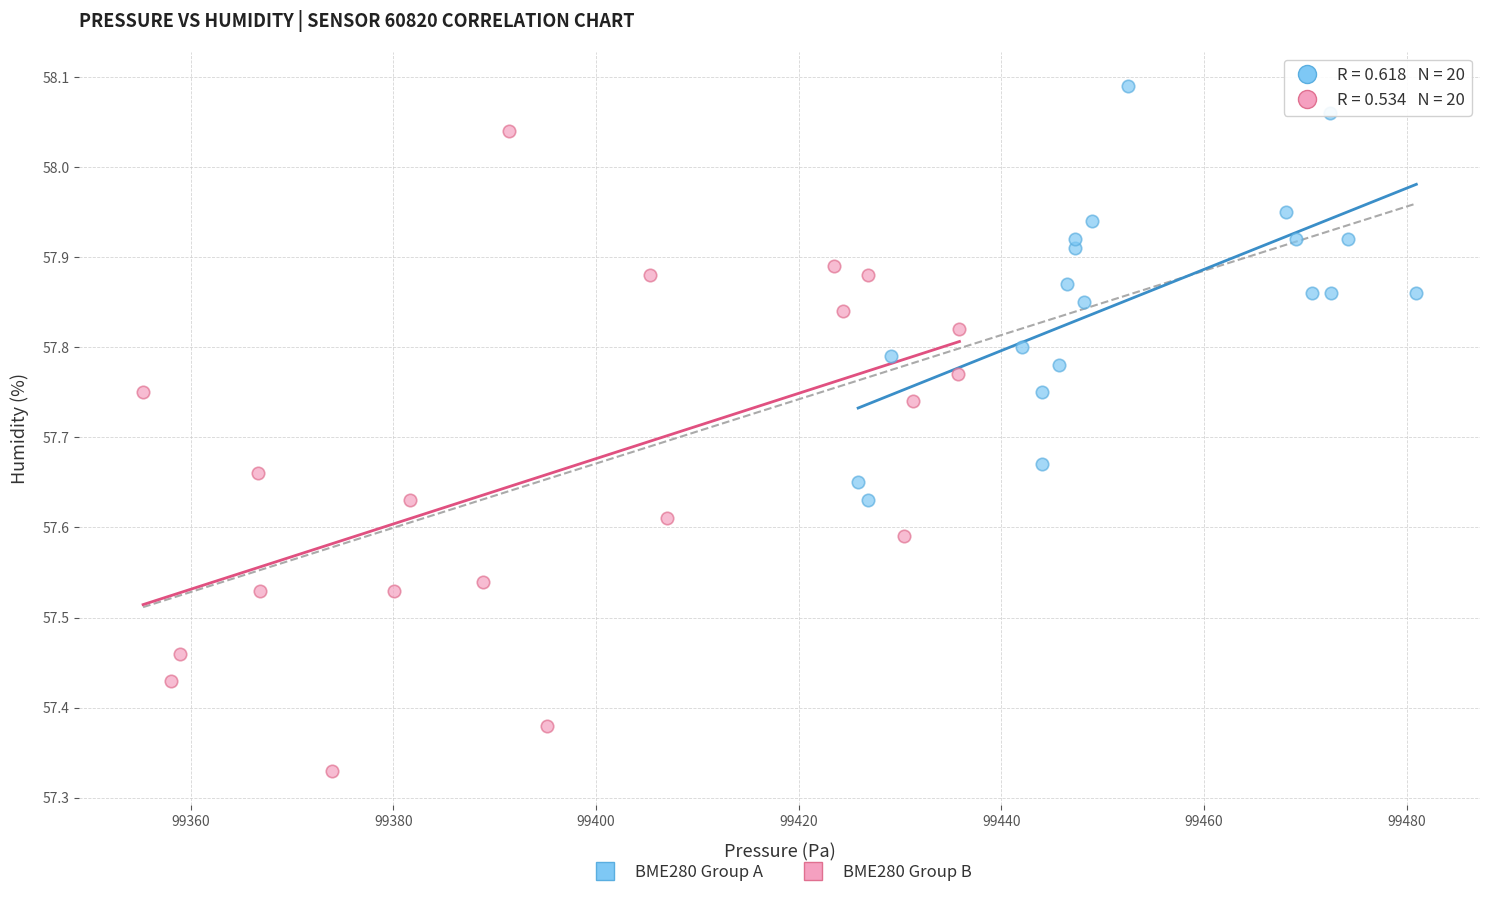

Which series contains the highest Y value?

BME280 Group A